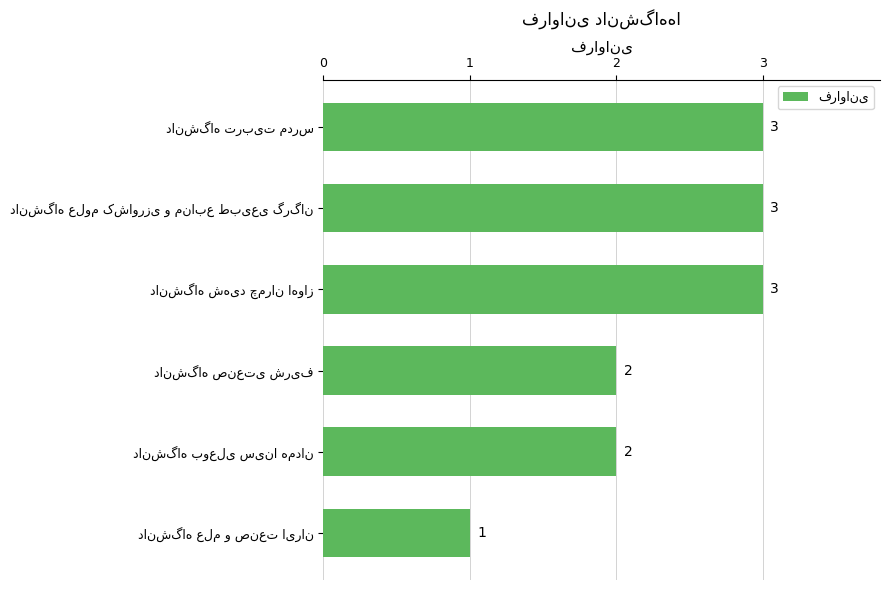

How many values are between 2 and 3?

5